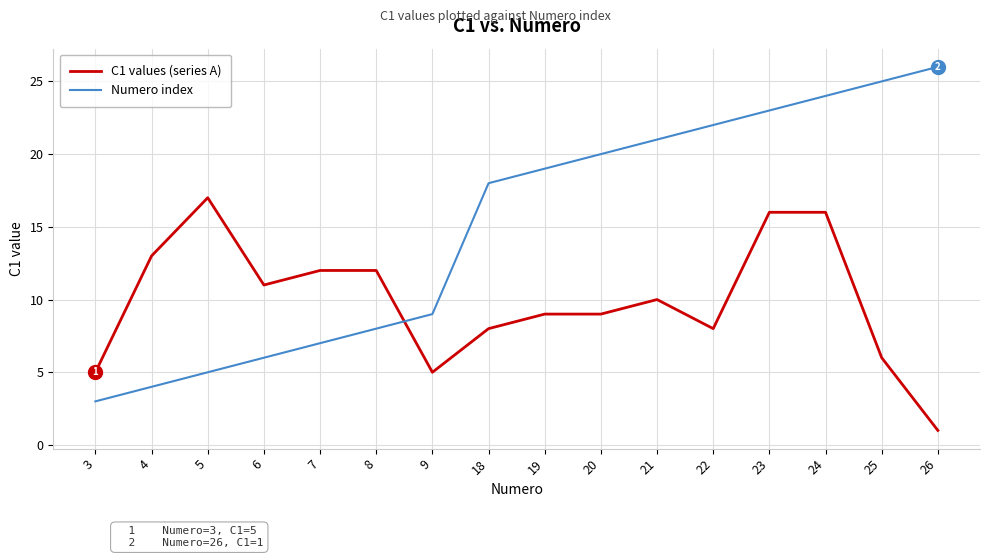

Does the chart have visible grid lines?

Yes